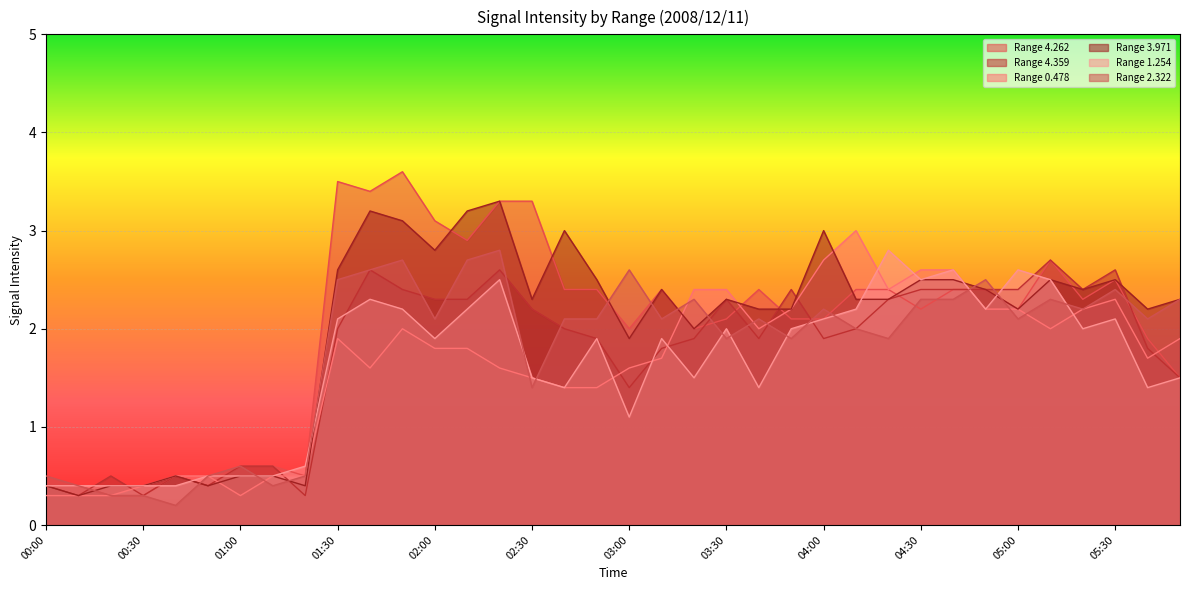

Where is 3.971 nearest to the value 1?

00:40